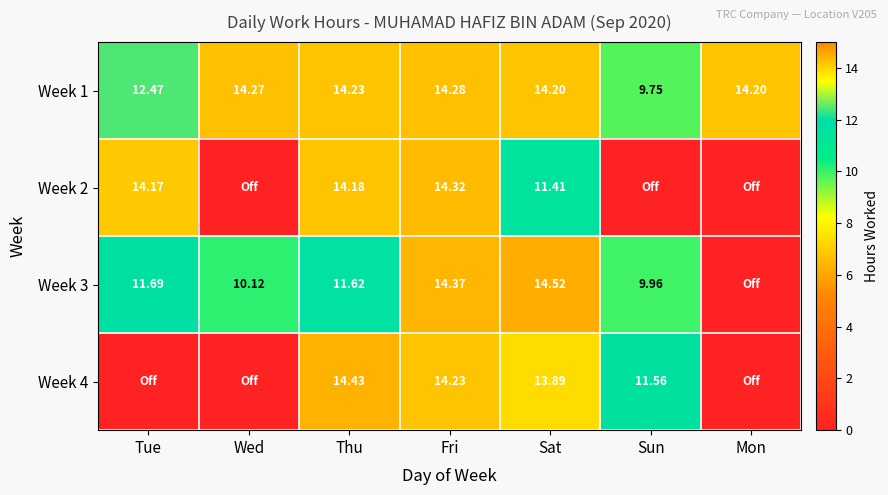

Is the value of Week 1 at Sun greater than the value of Week 2 at Tue?

No